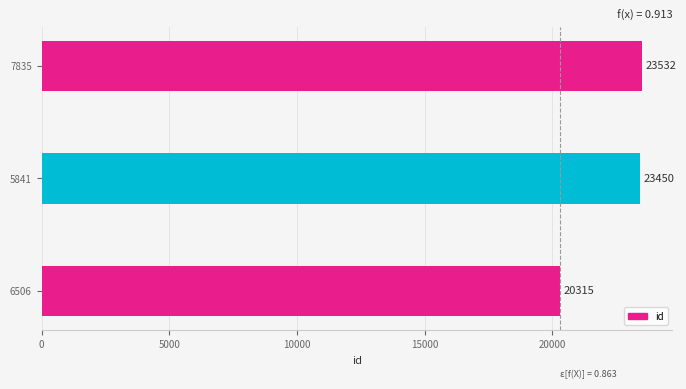

List the labels in order of value, smallest first.

6506, 5841, 7835